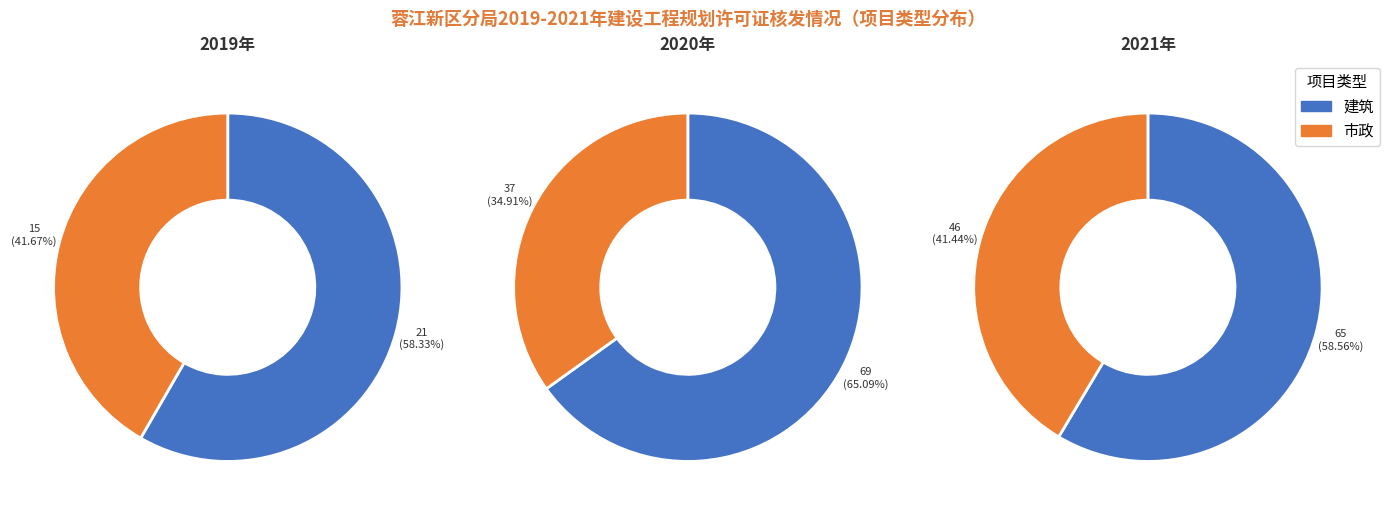

What is the spread (max minus min) of values at 2019年?

6